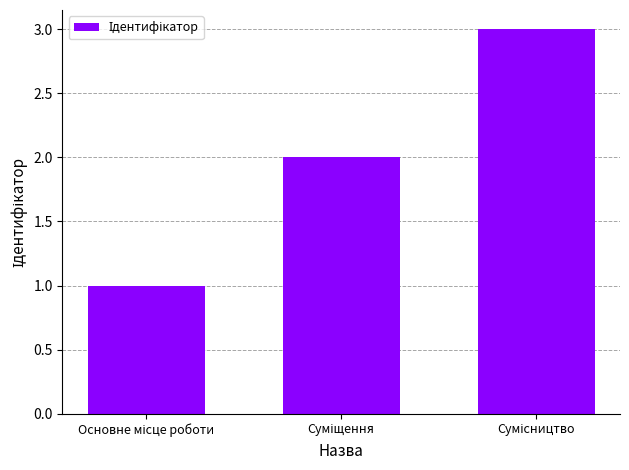

What is the sum of all values?

6